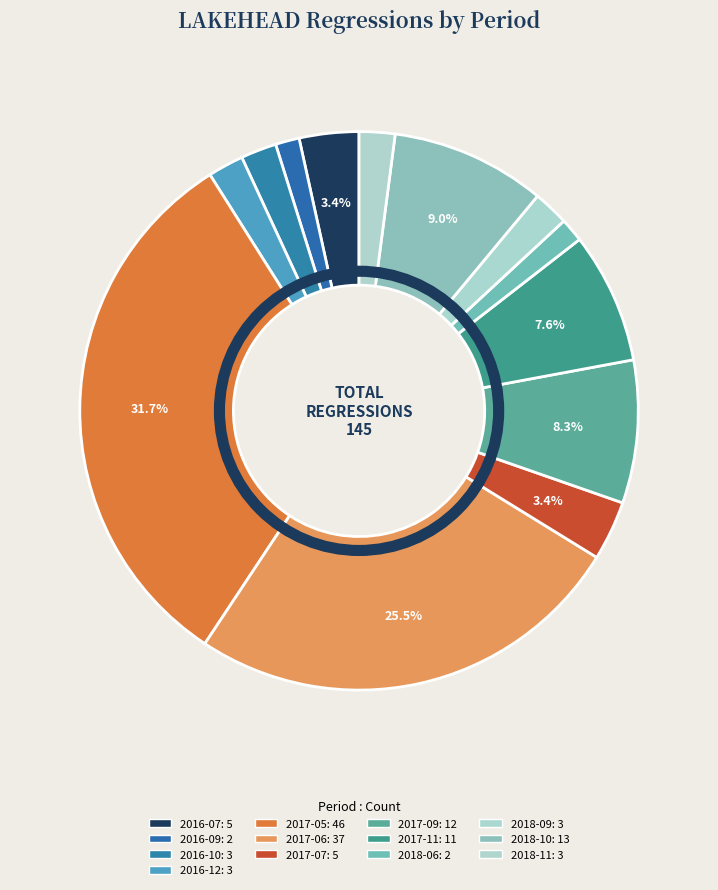

Is there a majority slice in this chart?

No